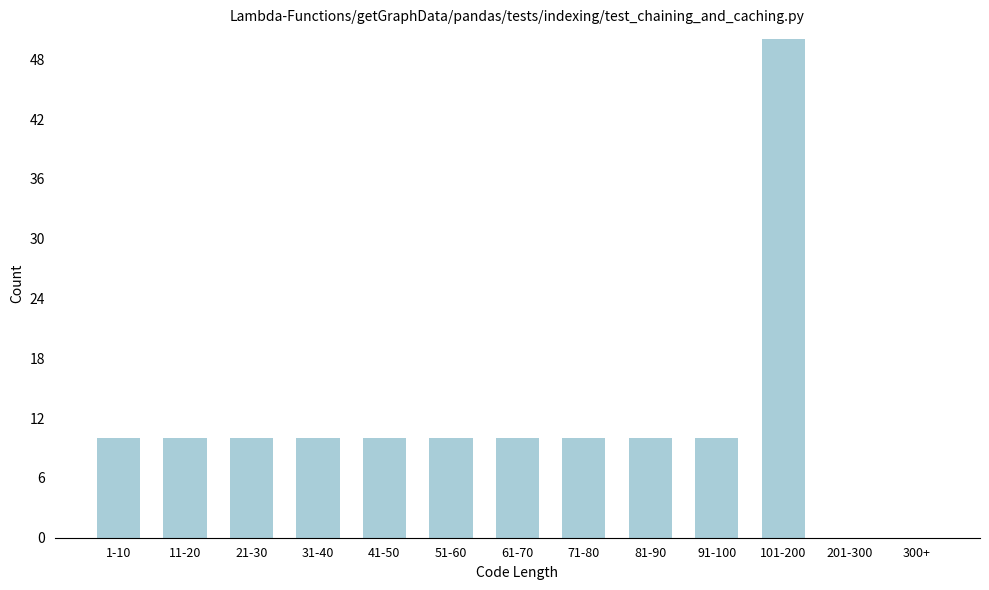

Reading left to right, list all the values displayed in this chart.

1-10=10	11-20=10	21-30=10	31-40=10	41-50=10	51-60=10	61-70=10	71-80=10	81-90=10	91-100=10	101-200=50	201-300=0	300+=0